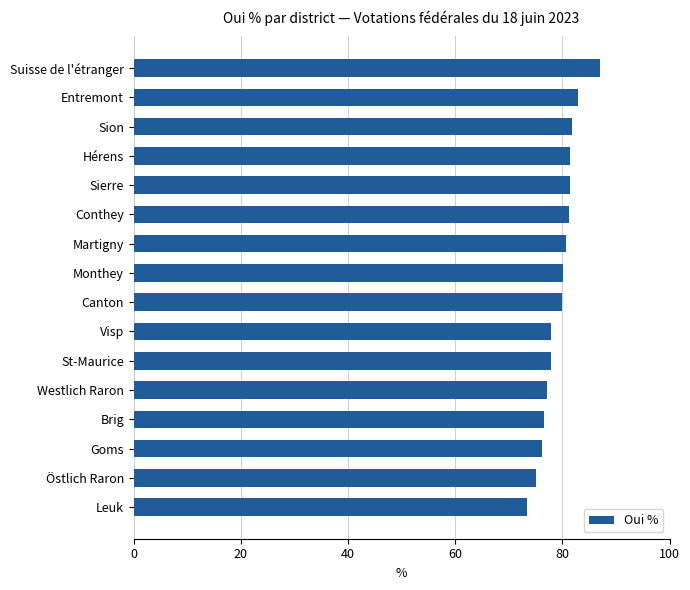

What is the approximate value at Martigny?

80.7